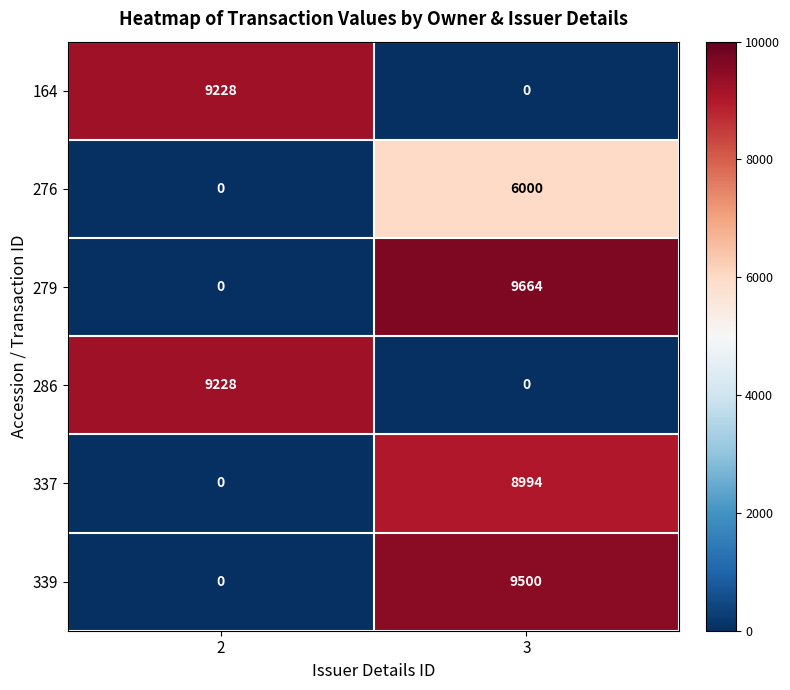

What is the difference between the highest and lowest values at 3?

9664